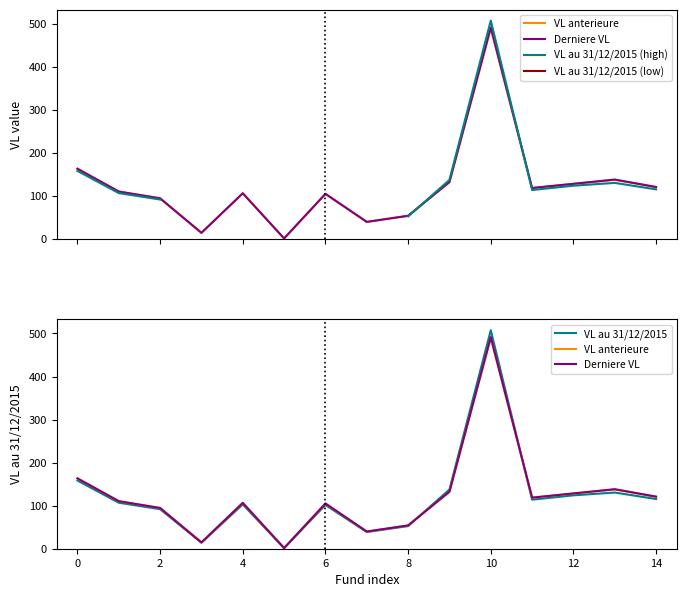

What is the minimum value shown in the chart?

1.4